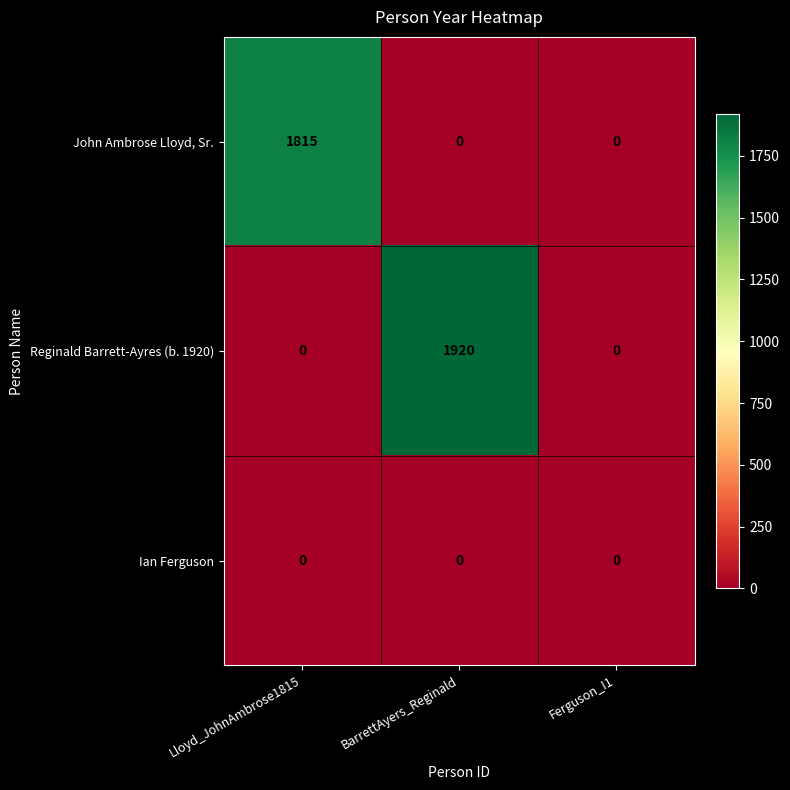

List the series in order of their peak value, highest first.

Reginald Barrett-Ayres (b. 1920), John Ambrose Lloyd, Sr., Ian Ferguson